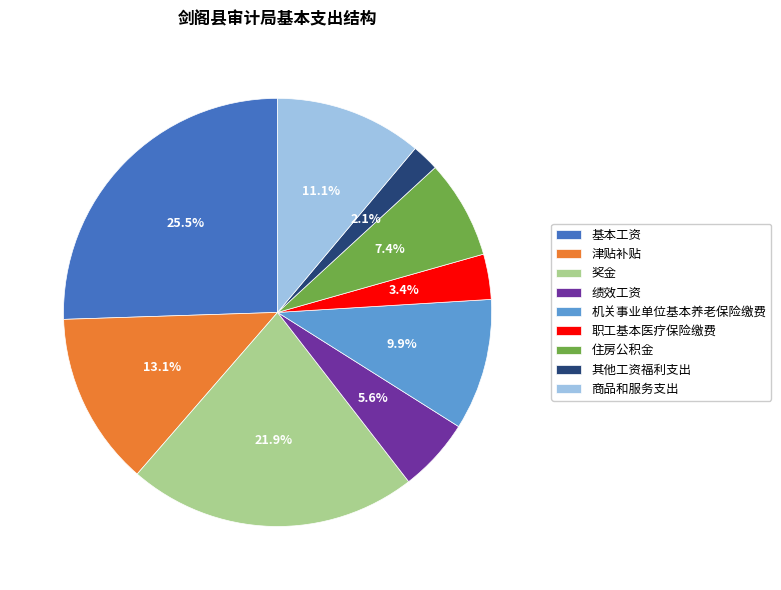

To the nearest percent, what portion does 奖金 represent?

22%